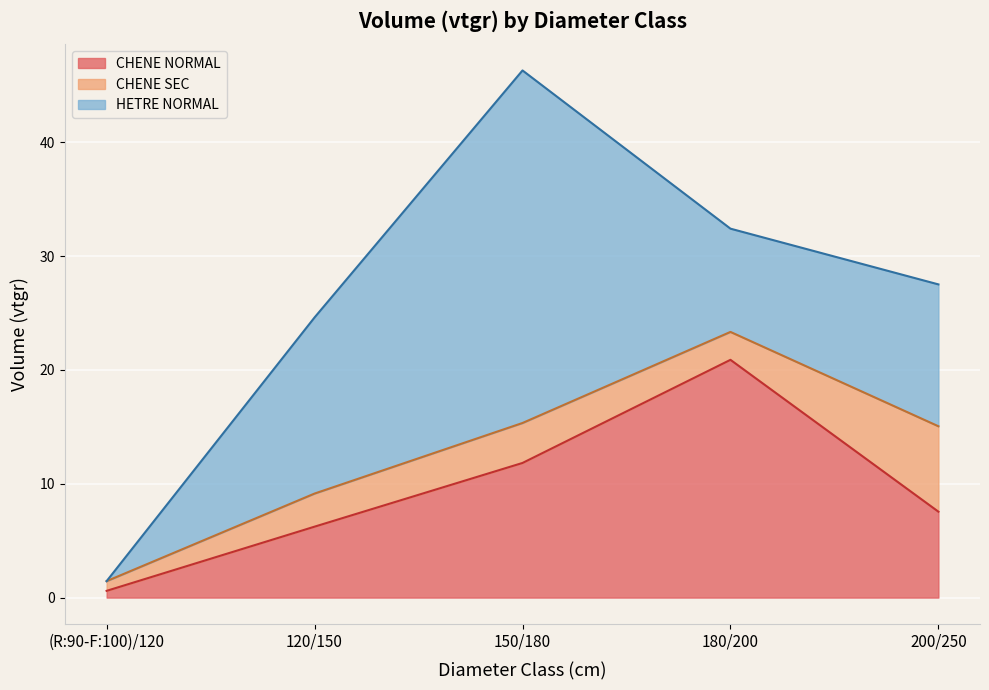

Which category has the lowest value in the CHENE NORMAL series?

(R:90-F:100)/120